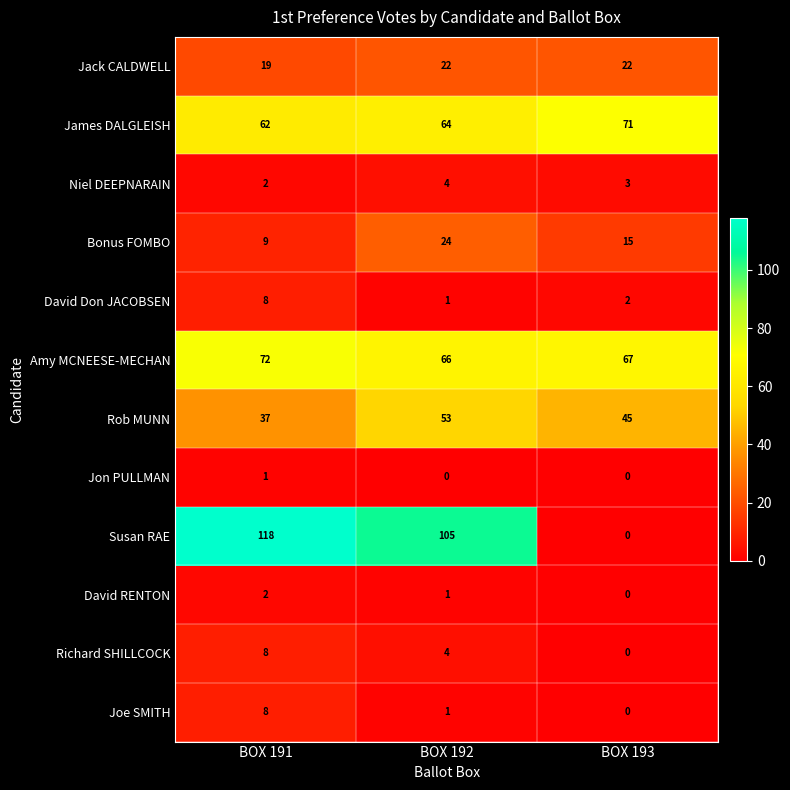

The Richard SHILLCOCK series shows 0 at BOX 193. True or false?

True